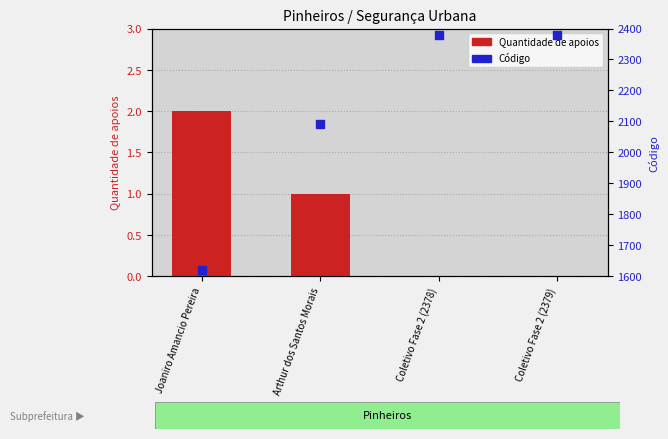

What is the total value across all series at Arthur dos Santos Morais?

2092